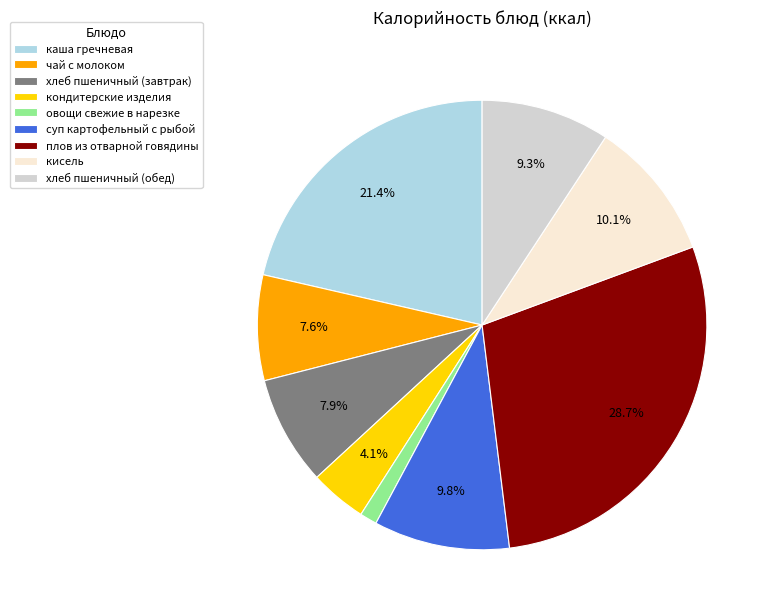

To the nearest percent, what is the difference between the largest and smallest slice percentages?

27%